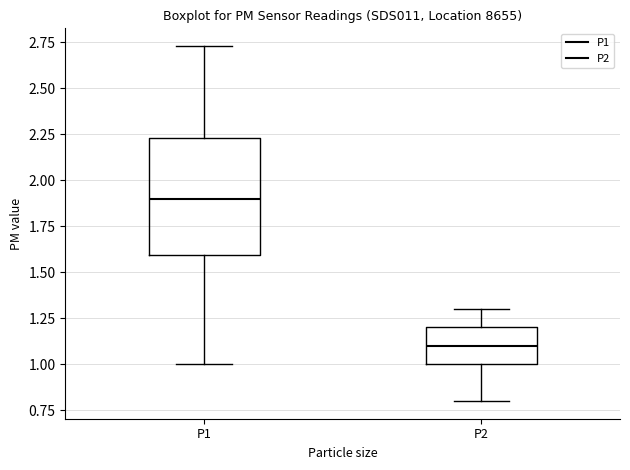

Where is the lower edge of the box for P1 on the y-axis? The values are not printed on the chart, so give them approximately, as read against the axis.

1.60